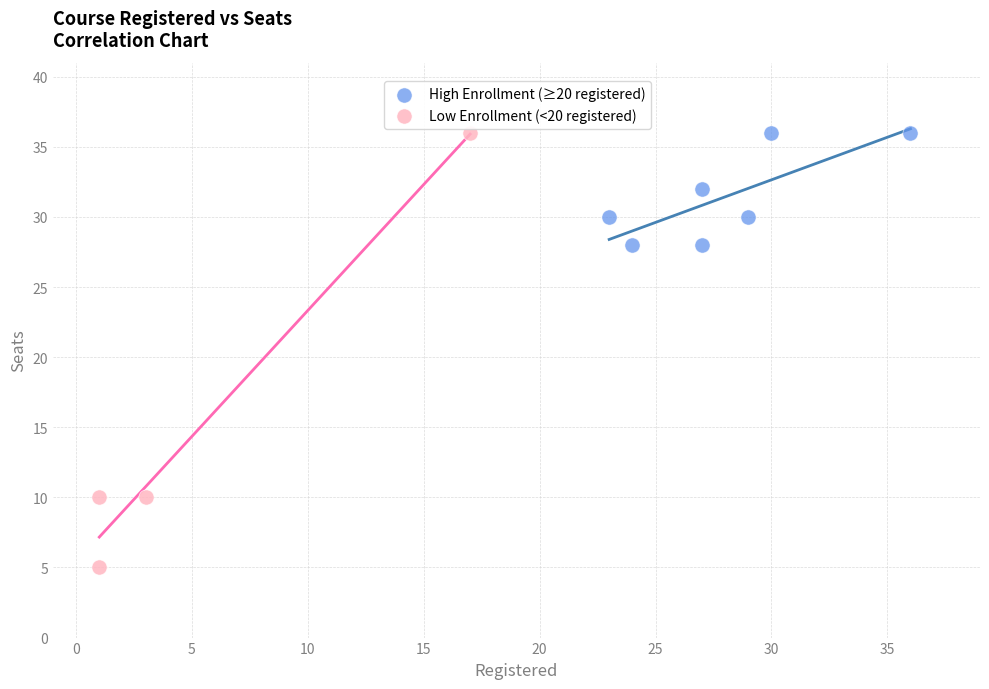

Which series reaches the minimum Y coordinate?

Low Enrollment (<20 registered)